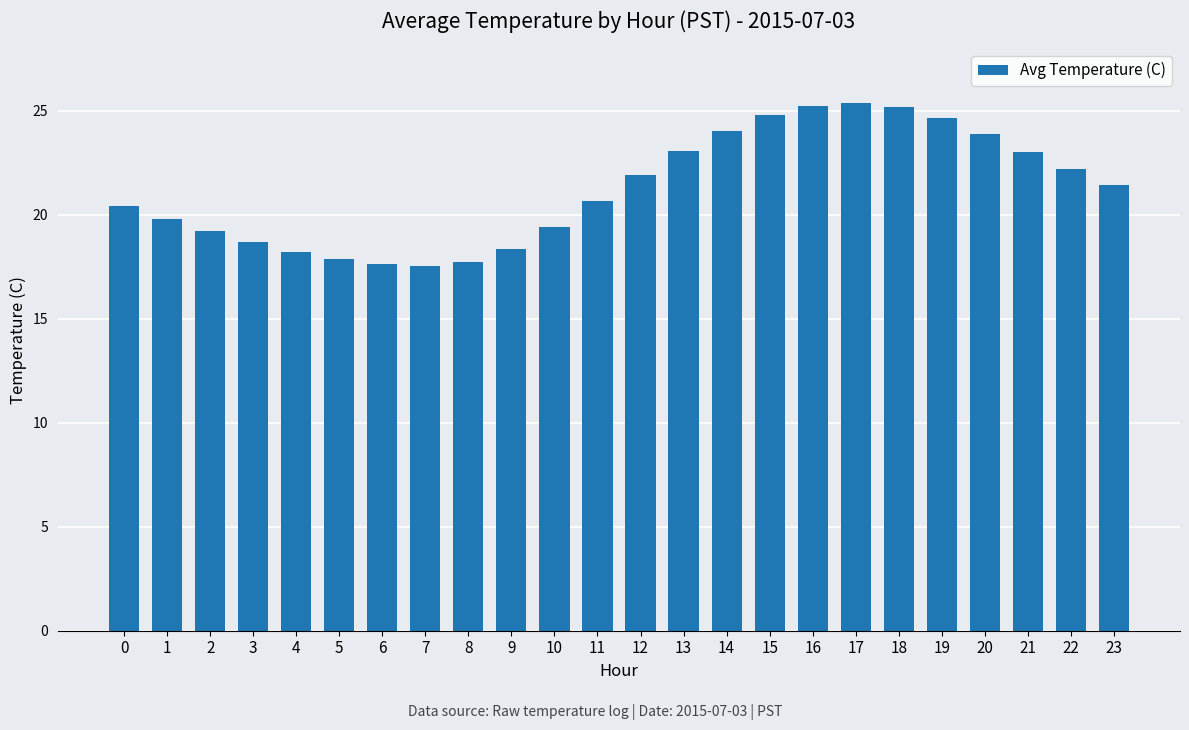

The value at 10 is 13.2. True or false?

False